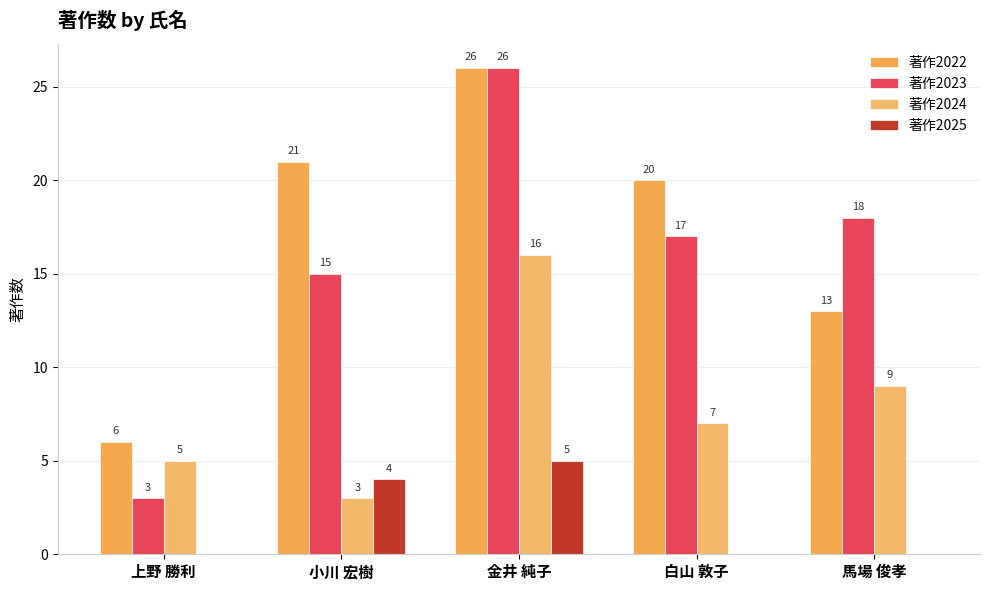

Count the number of categories in the chart.

5